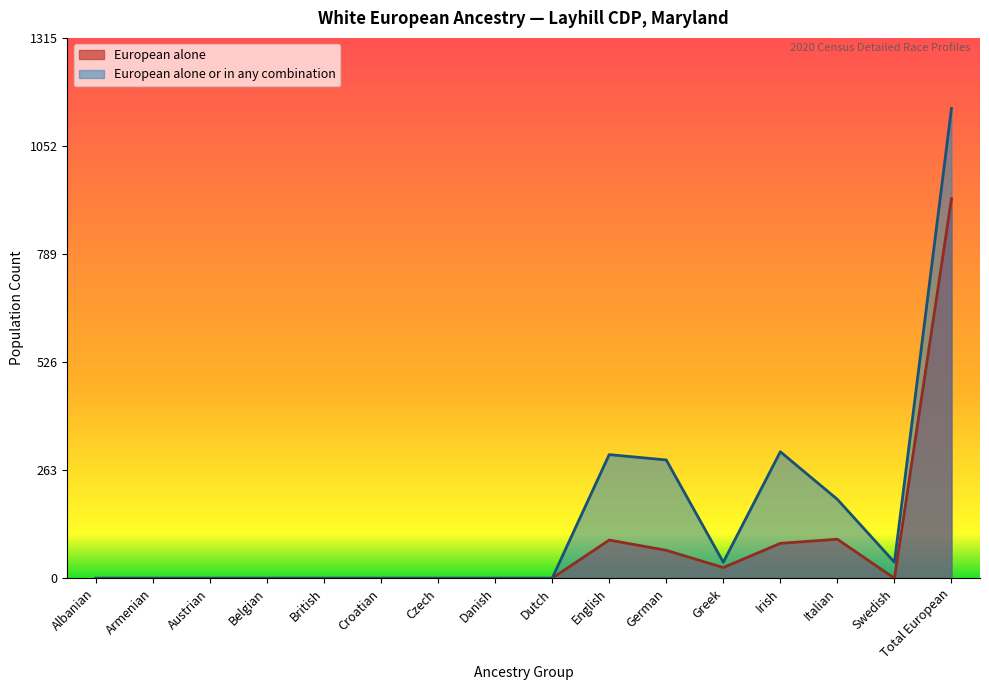

Which category has the highest value across all series?

Total European